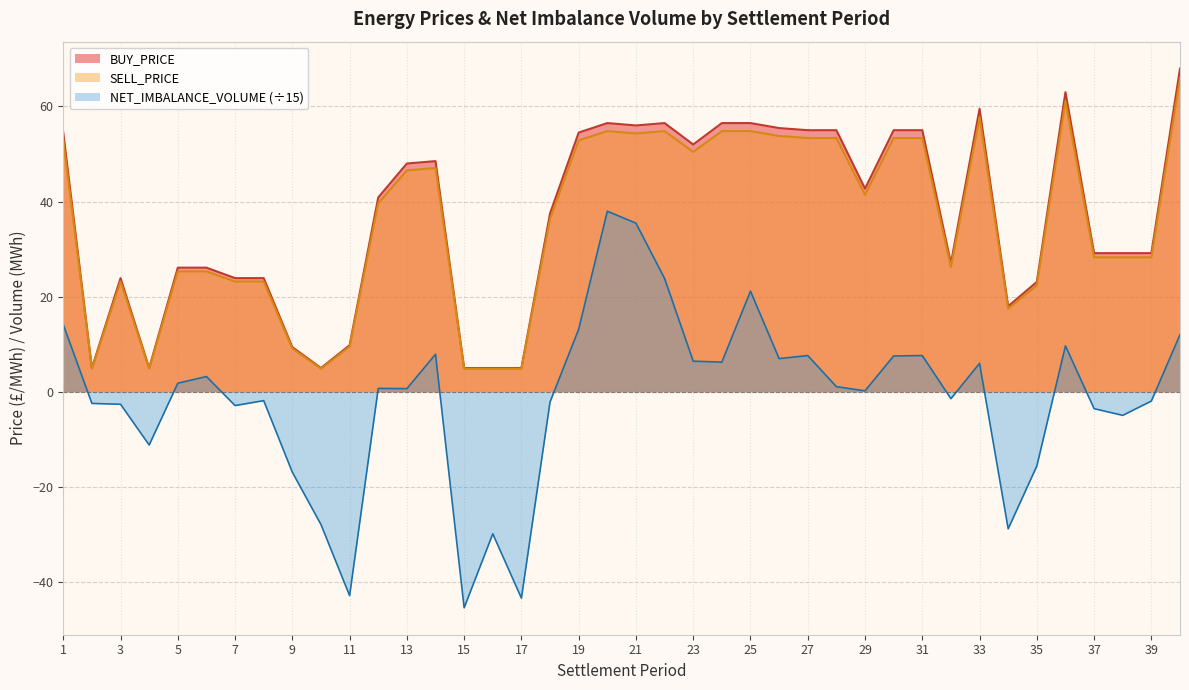

Is it true that BUY_PRICE equals 7.1 at 38?

False